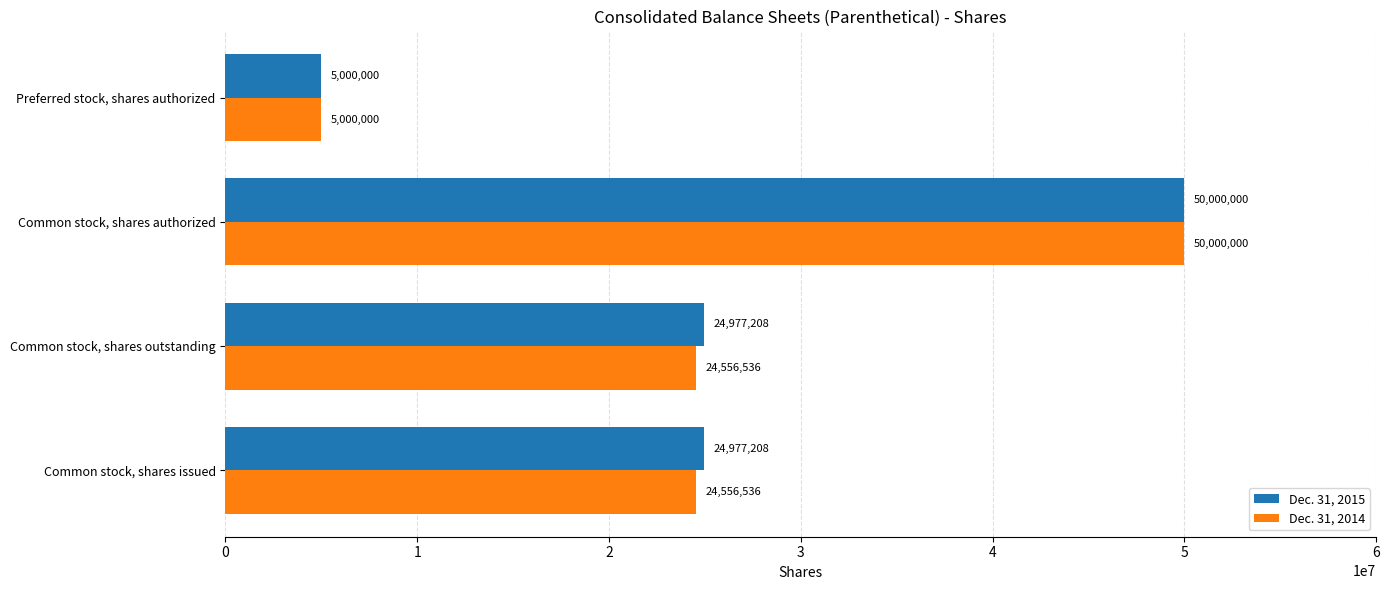

Which series changed the most between Common stock, shares outstanding and Preferred stock, shares authorized?

Dec. 31, 2015